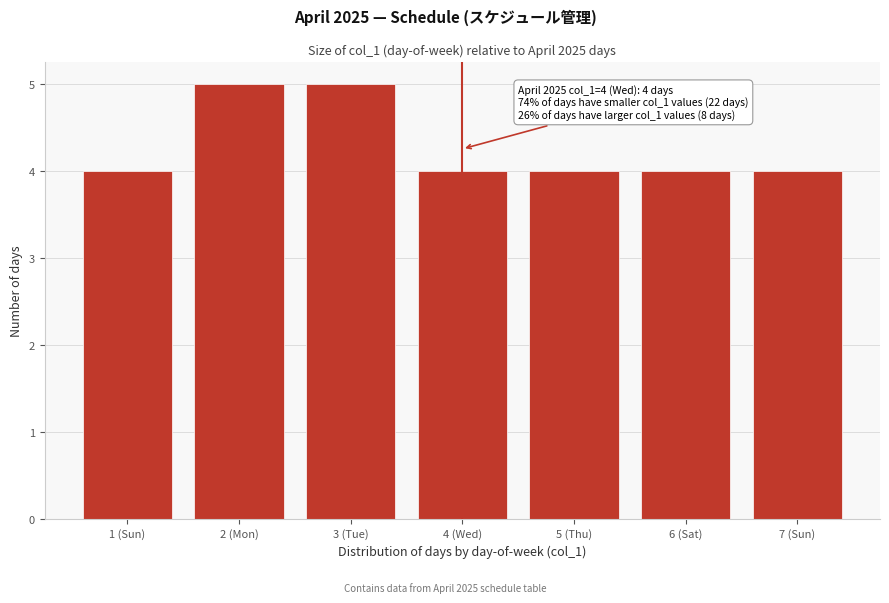

Reading left to right, extract all data points from this chart.

4	5	5	4	4	4	4